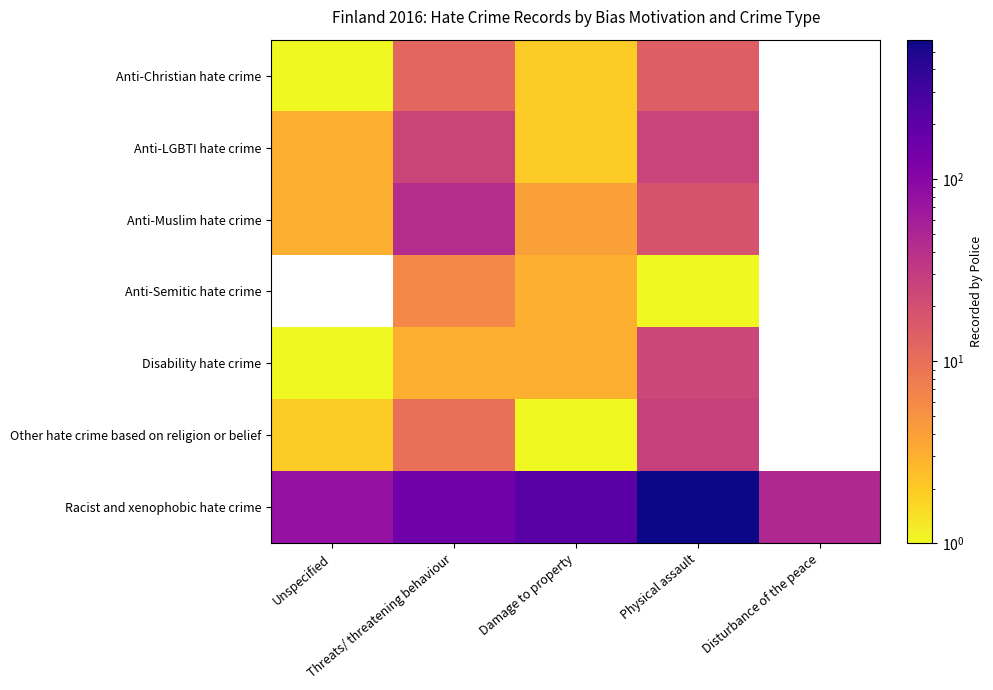

At how many categories does at least one series exceed 435?

1